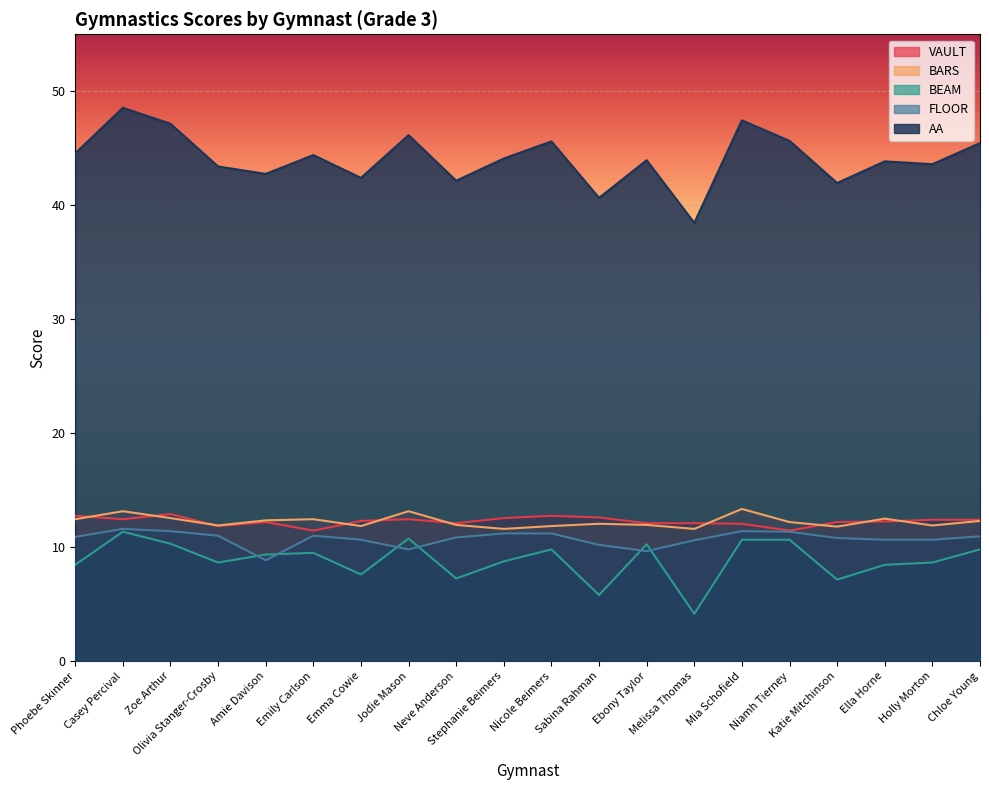

True or false: FLOOR and VAULT intersect in this chart.

False